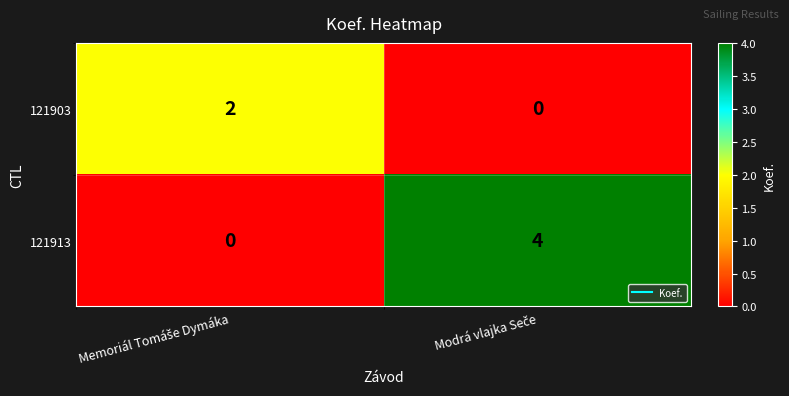

Which series has the largest total across all categories?

121913